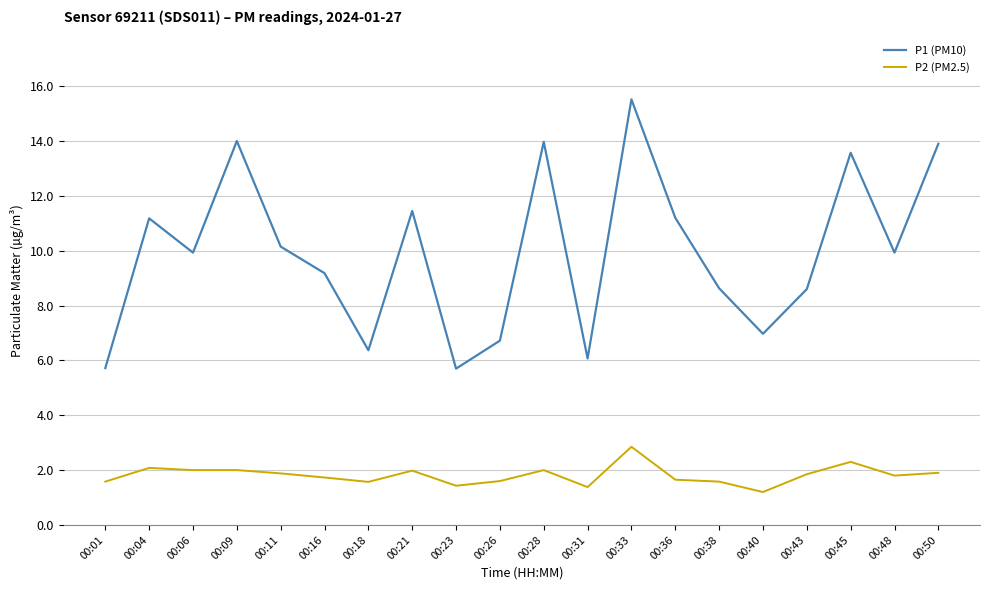

List the series in order of their peak value, lowest first.

P2 (PM2.5), P1 (PM10)